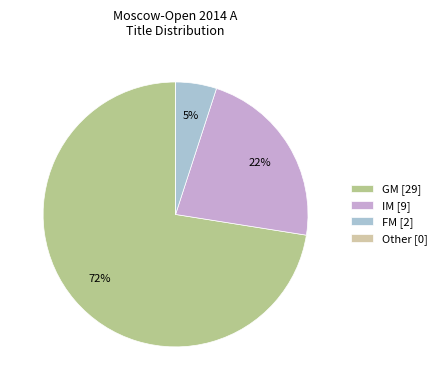

Is there any slice that represents more than half of the pie?

Yes